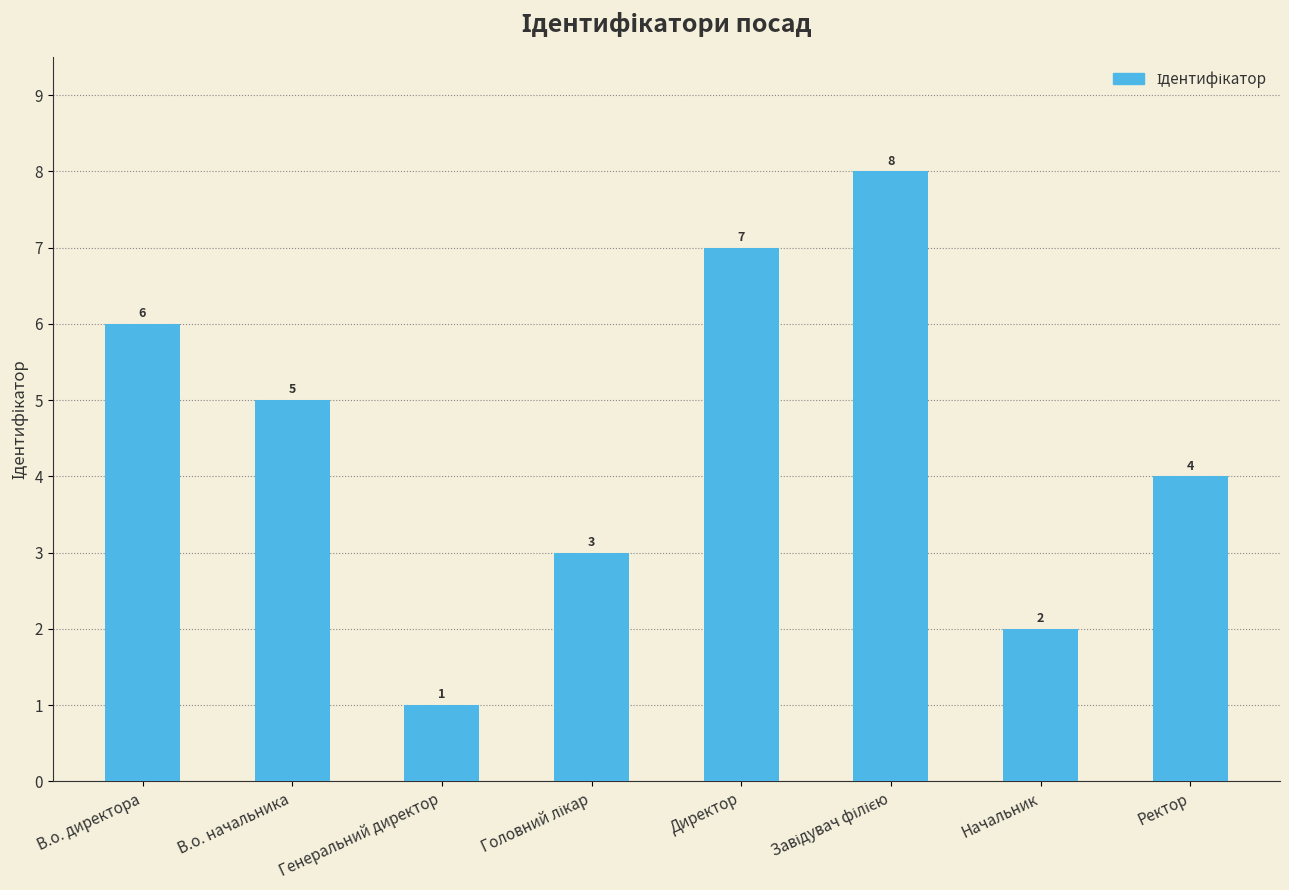

What is the change in value from В.о. начальника to Начальник?

-3